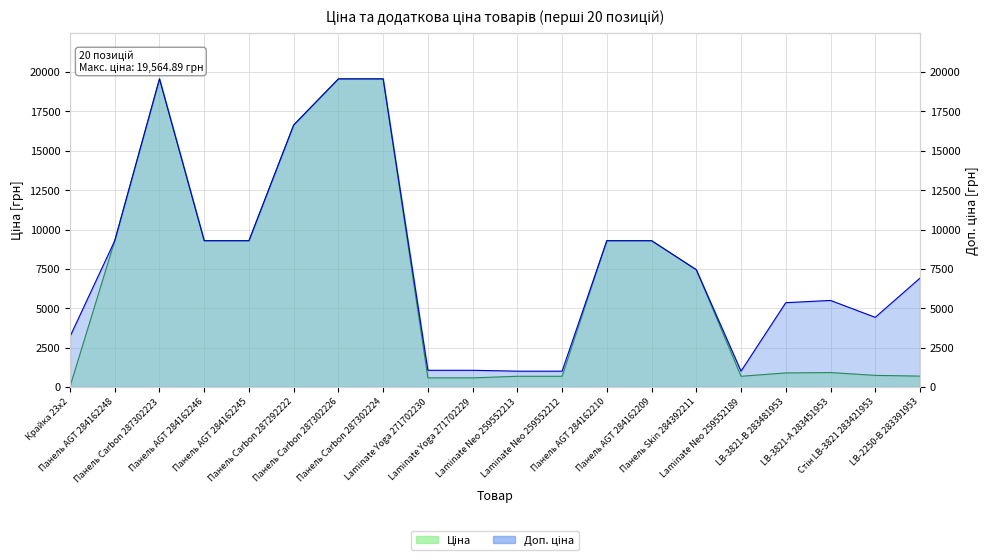

Reading right to left, what are all the values shown in this chart?

Ціна: 691.0	737.2	915.8	892.2	679.8	7444.6	9290.5	9290.5	679.8	679.8	578.1	578.1	19564.9	19564.9	16636.8	9290.5	9290.5	19564.9	9290.5	32.0
Доп. ціна: 6910.3	4423.0	5495.0	5353.1	1004.1	7444.6	9290.5	9290.5	1004.1	1004.1	1060.0	1060.0	19564.9	19564.9	16636.8	9290.5	9290.5	19564.9	9290.5	3205.0